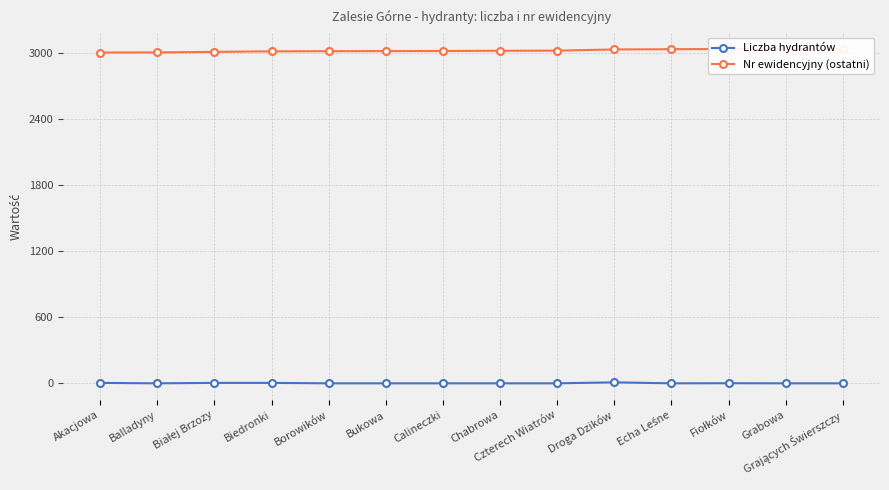

The Liczba hydrantów series shows 1 at Grających Świerszczy. True or false?

True